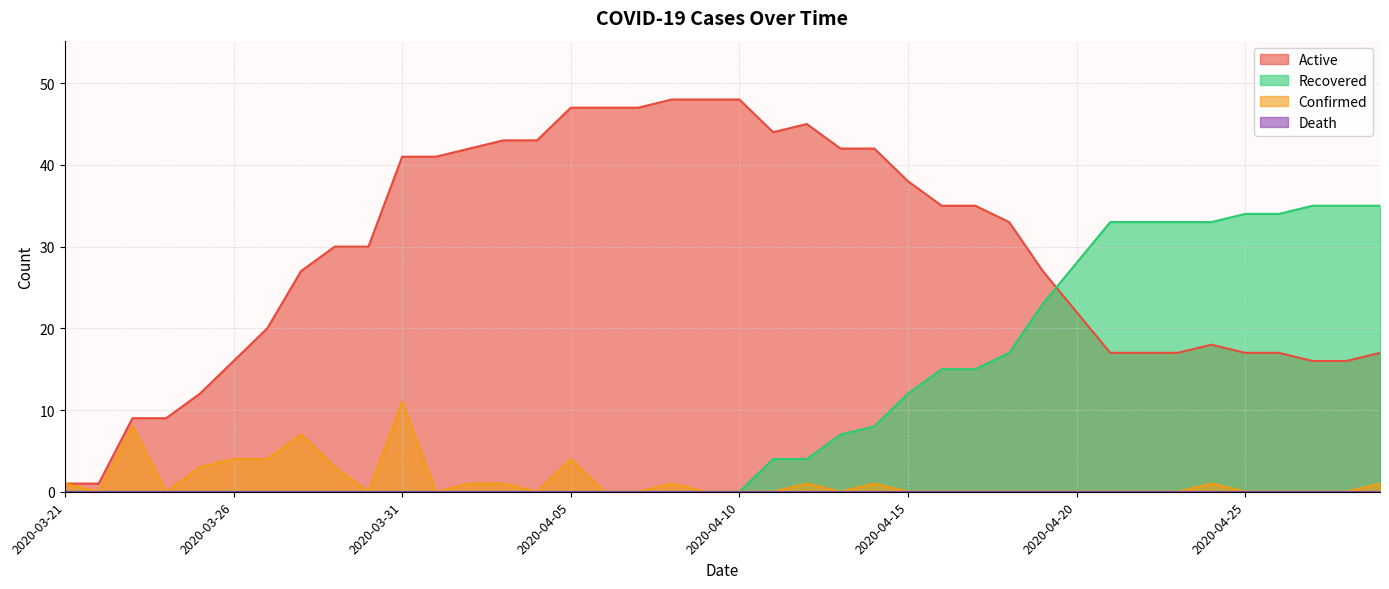

Which series has the largest total across all categories?

Active